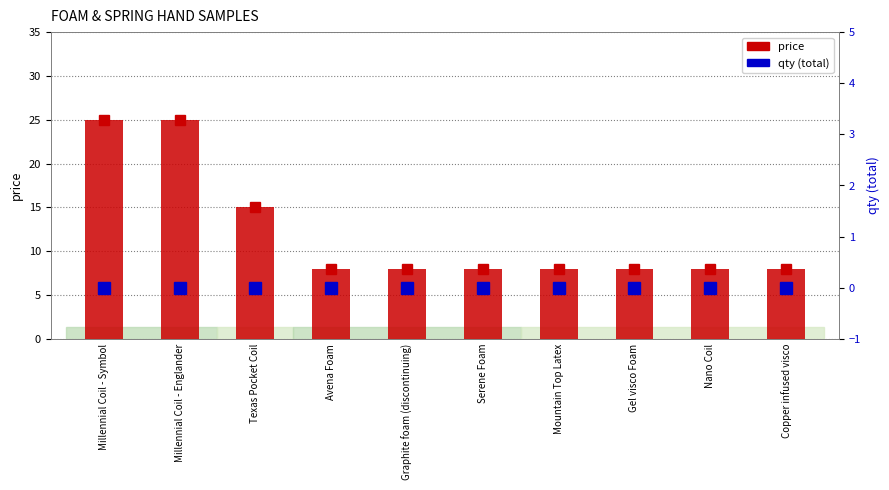

Which category has the lowest value in the price series?

Avena Foam